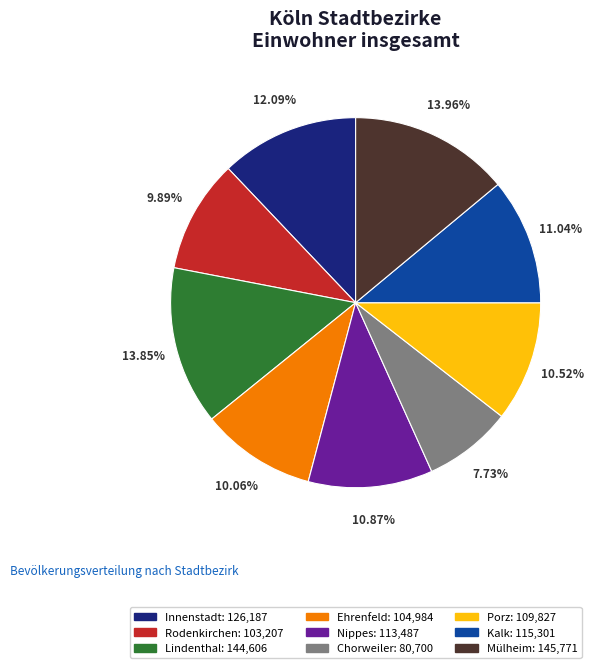

Which has a higher value, Chorweiler or Nippes?

Nippes